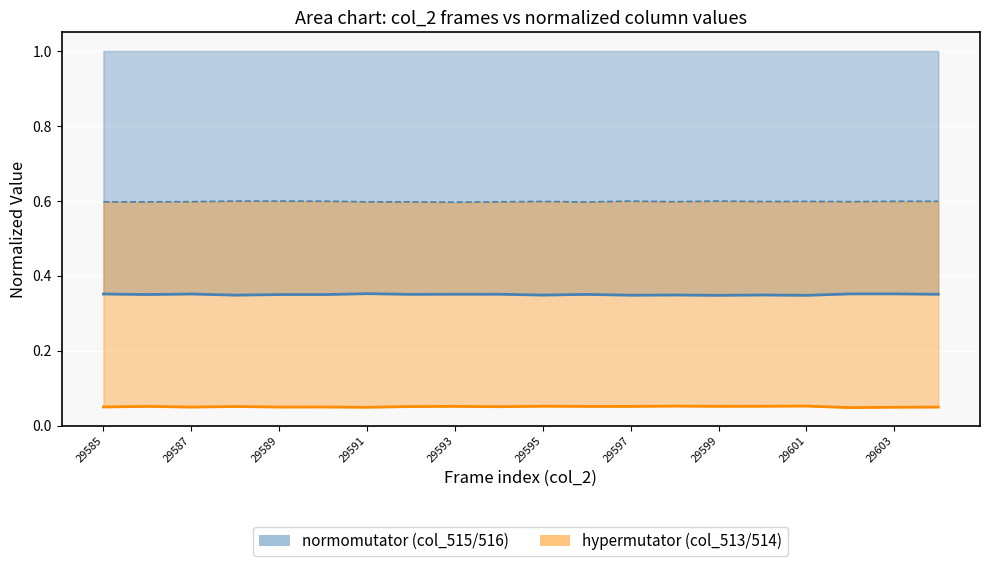

Which series has the largest range (max minus min)?

col_515